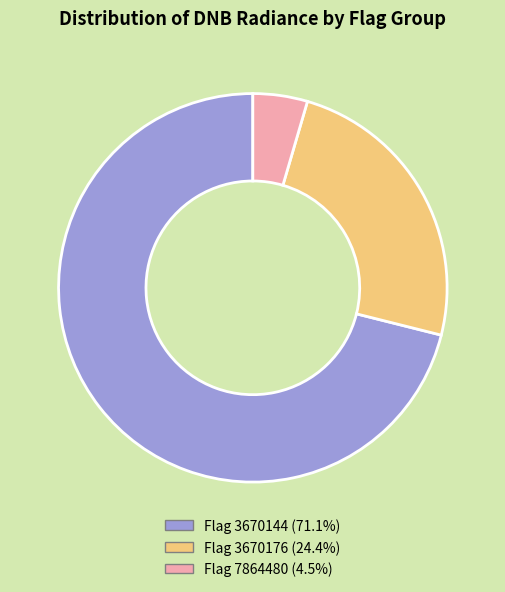

Is there any slice that represents more than half of the pie?

Yes